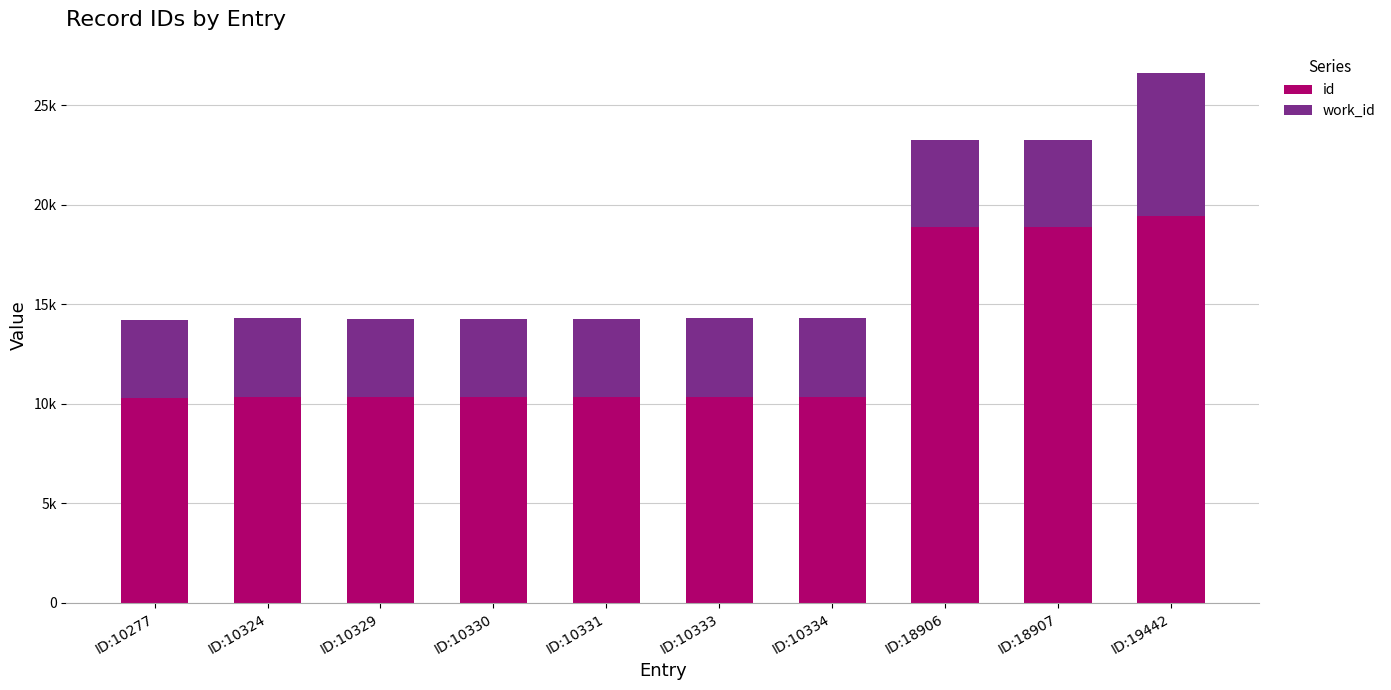

Are the bars grouped side by side (vs. stacked)?

No